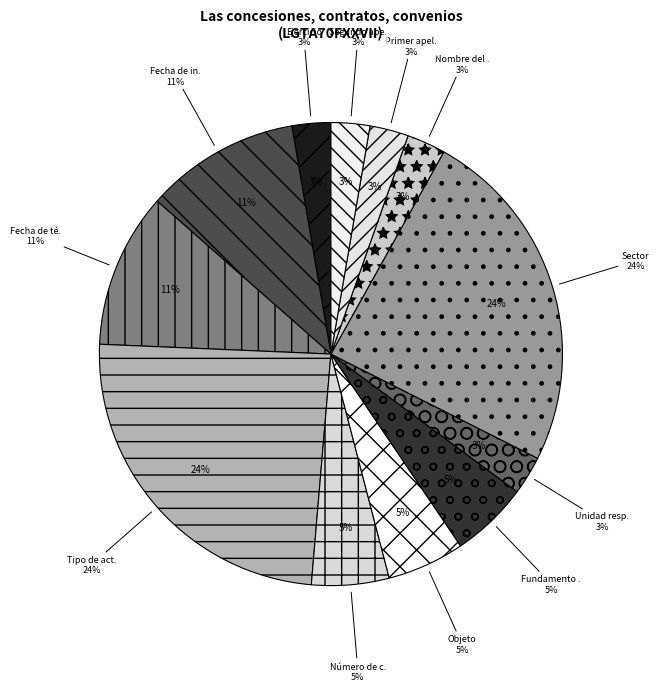

Which slice is the largest?

Tipo de acto jurídico